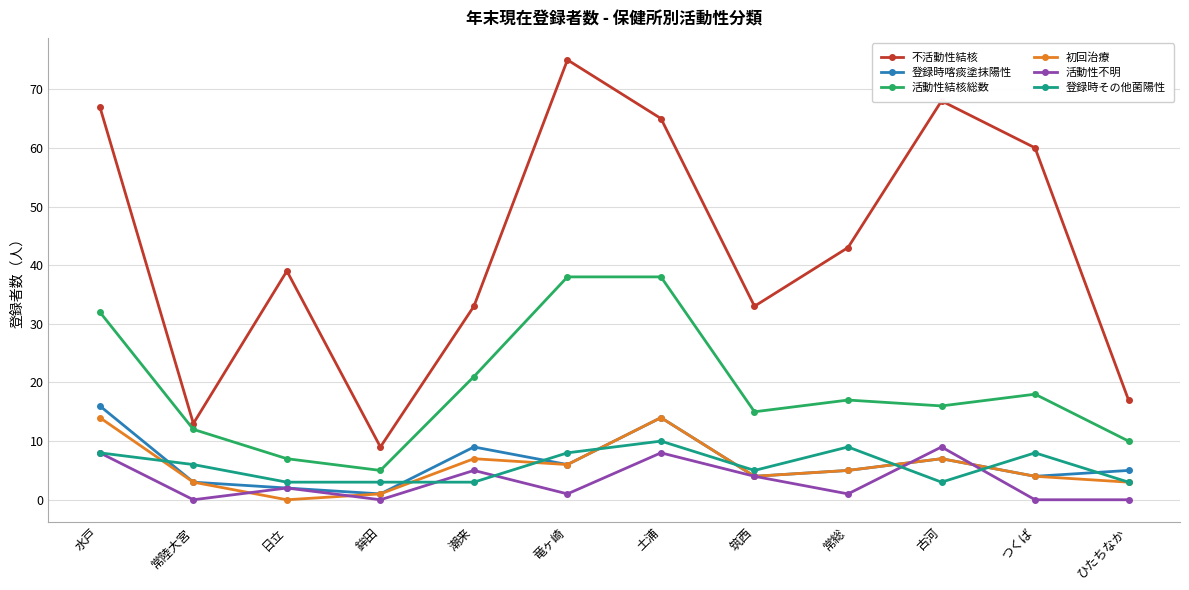

Is the value of 登録時喀痰塗抹陽性 at 竜ヶ崎 greater than the value of 活動性不明 at 古河?

No